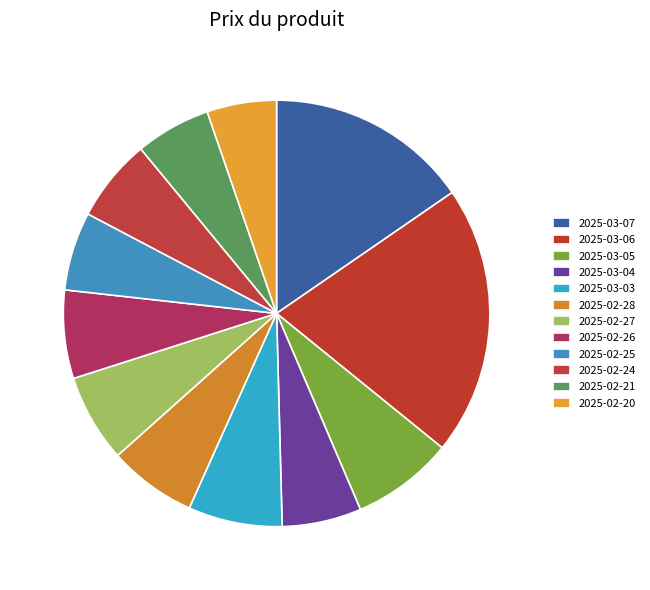

Count the number of slices in the pie.

12